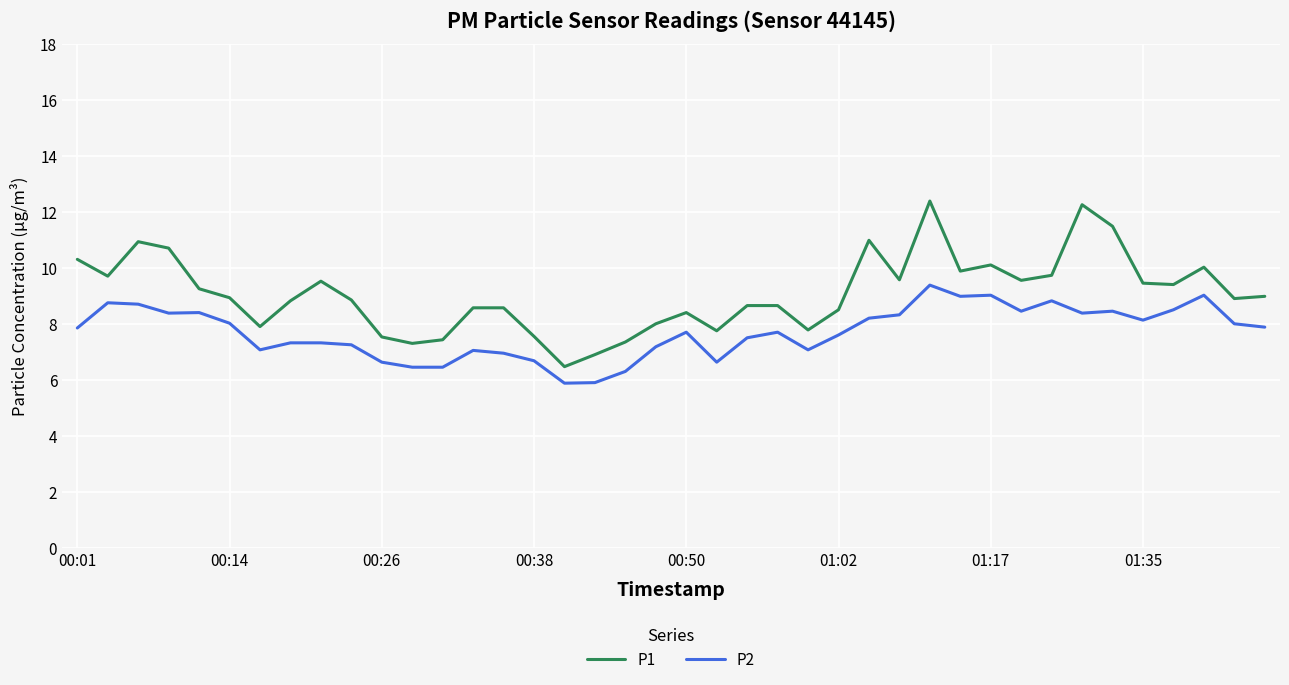

List the series in order of their overall mean, lowest first.

P2, P1